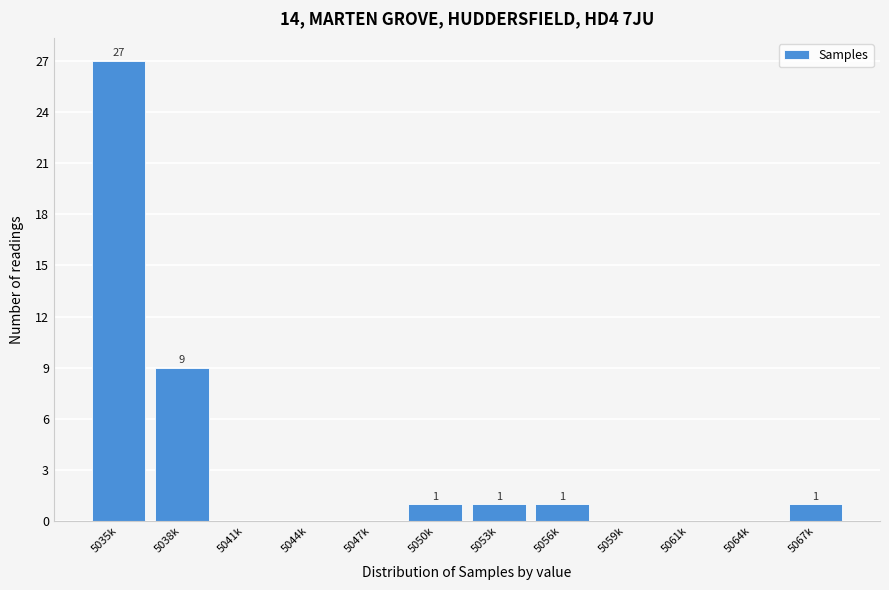

Reading left to right, what are all the values shown in this chart?

5035k=27	5038k=9	5041k=0	5044k=0	5047k=0	5050k=1	5053k=1	5056k=1	5059k=0	5061k=0	5064k=0	5067k=1